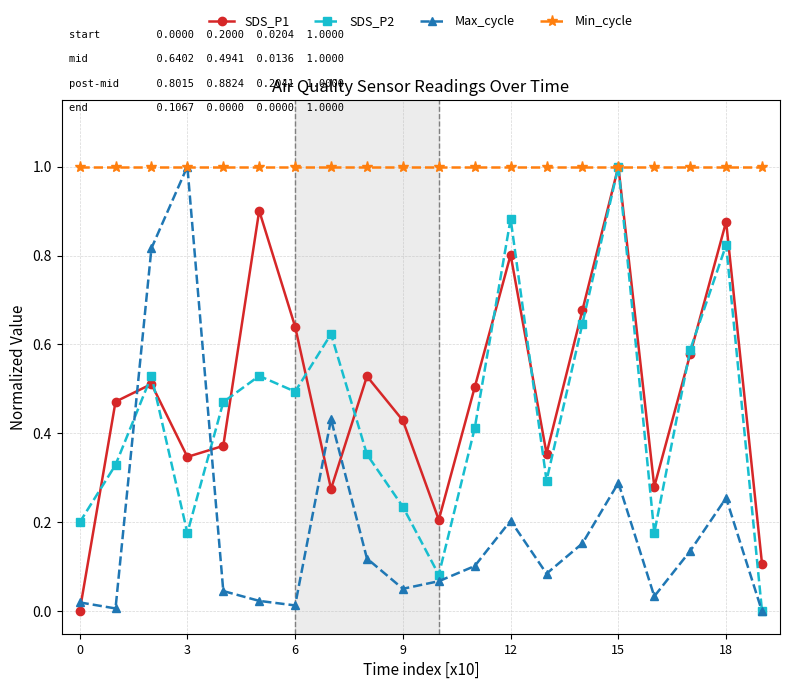

What is the maximum value shown in the chart?

1.0